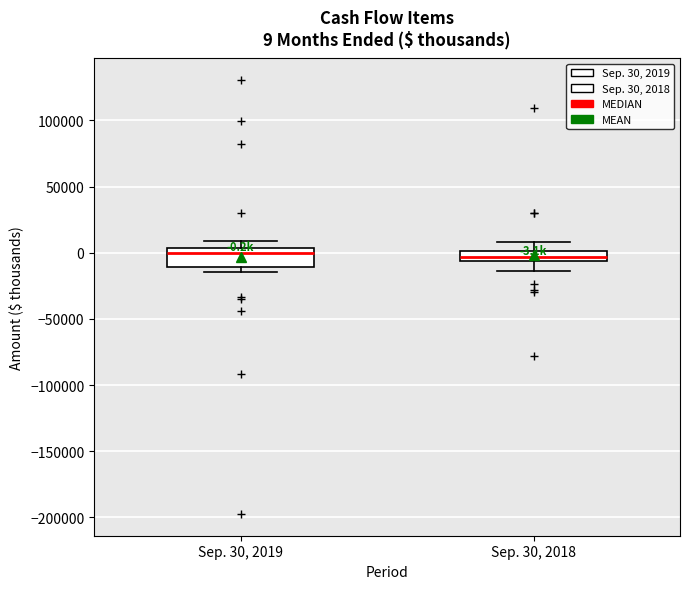

Which box is the tallest, from its lower edge to its upper edge?

Sep. 30, 2019